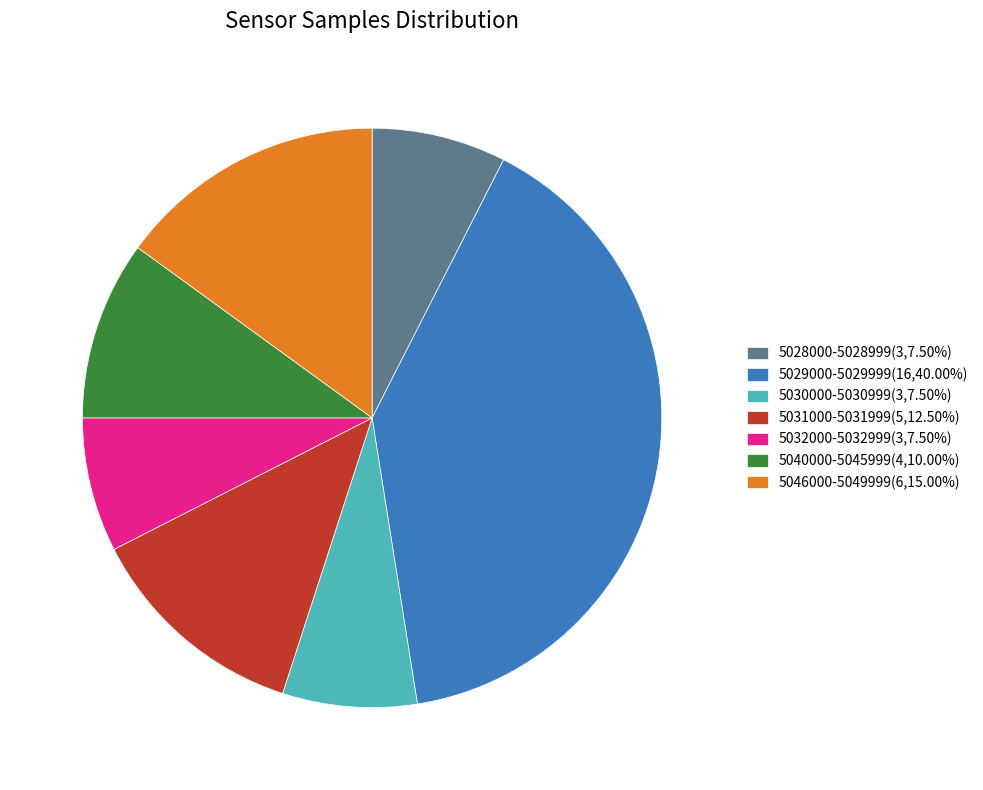

Is the sum of 5028000-5028999(3,7.50%) and 5040000-5045999(4,10.00%) greater than half?

No